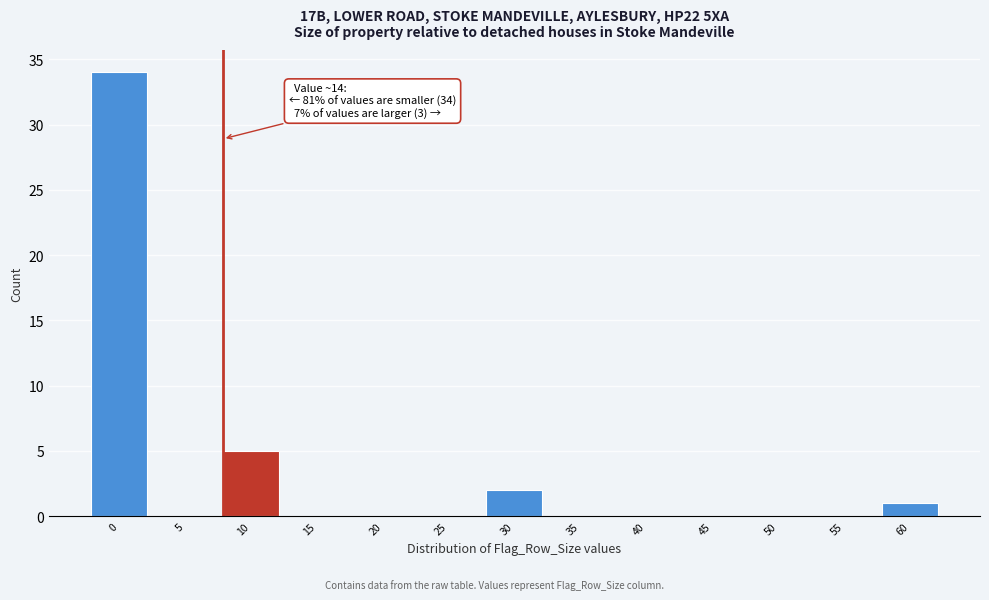

Reading left to right, what are all the values shown in this chart?

0=34	5=0	10=5	15=0	20=0	25=0	30=2	35=0	40=0	45=0	50=0	55=0	60=1